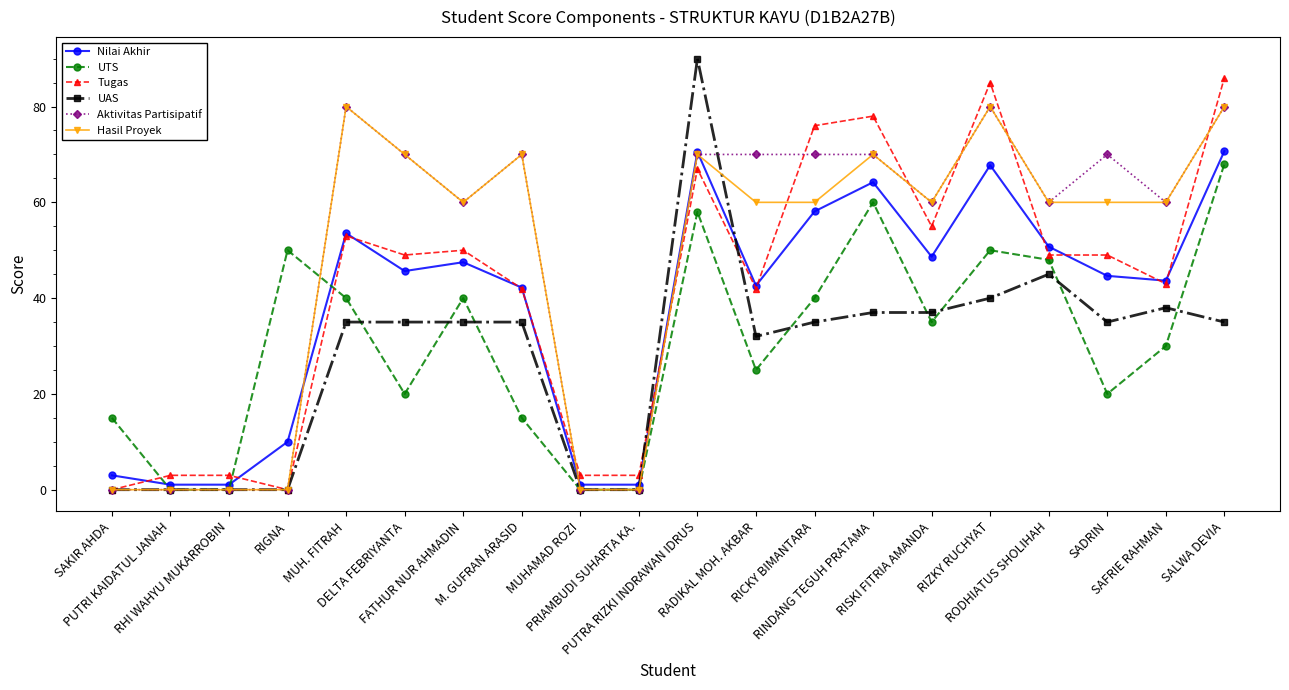

True or false: Hasil Proyek has more than 1 interior local peaks.

True